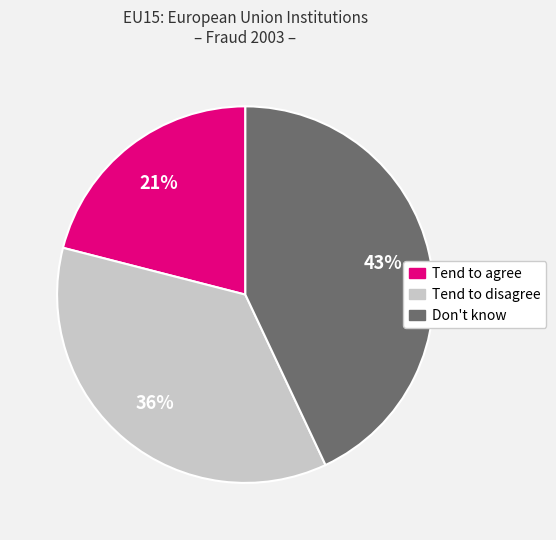

Is there any slice that represents more than half of the pie?

No